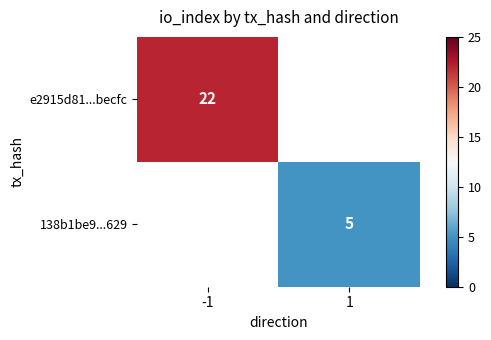

The value of 138b1be9...629 at 1 is 9. True or false?

False